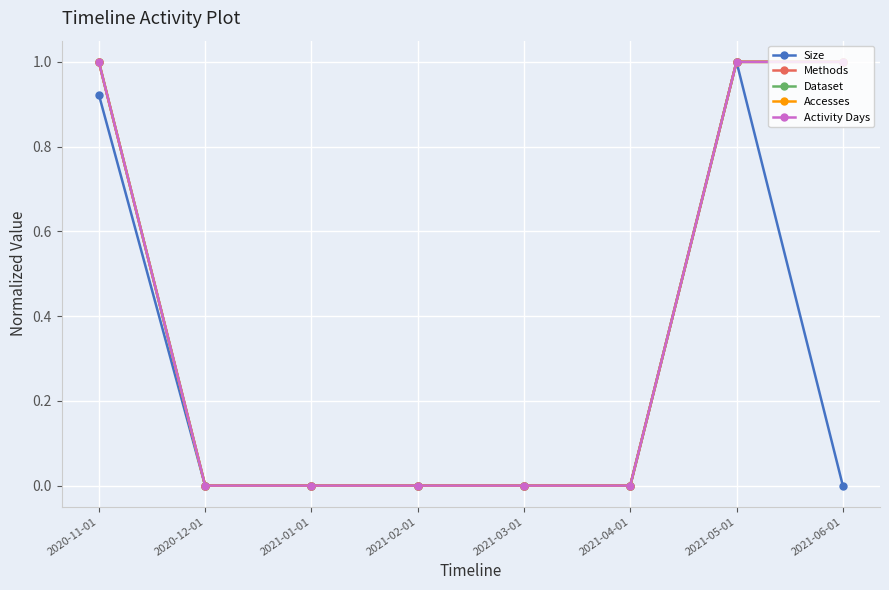

Reading left to right, what are all the values shown in this chart?

Size: 2020-11-01=0.9	2020-12-01=0.0	2021-01-01=0.0	2021-02-01=0.0	2021-03-01=0.0	2021-04-01=0.0	2021-05-01=1.0	2021-06-01=0.0
Methods: 2020-11-01=1.0	2020-12-01=0.0	2021-01-01=0.0	2021-02-01=0.0	2021-03-01=0.0	2021-04-01=0.0	2021-05-01=1.0	2021-06-01=1.0
Dataset: 2020-11-01=1.0	2020-12-01=0.0	2021-01-01=0.0	2021-02-01=0.0	2021-03-01=0.0	2021-04-01=0.0	2021-05-01=1.0	2021-06-01=1.0
Accesses: 2020-11-01=1.0	2020-12-01=0.0	2021-01-01=0.0	2021-02-01=0.0	2021-03-01=0.0	2021-04-01=0.0	2021-05-01=1.0	2021-06-01=1.0
Activity Days: 2020-11-01=1.0	2020-12-01=0.0	2021-01-01=0.0	2021-02-01=0.0	2021-03-01=0.0	2021-04-01=0.0	2021-05-01=1.0	2021-06-01=1.0